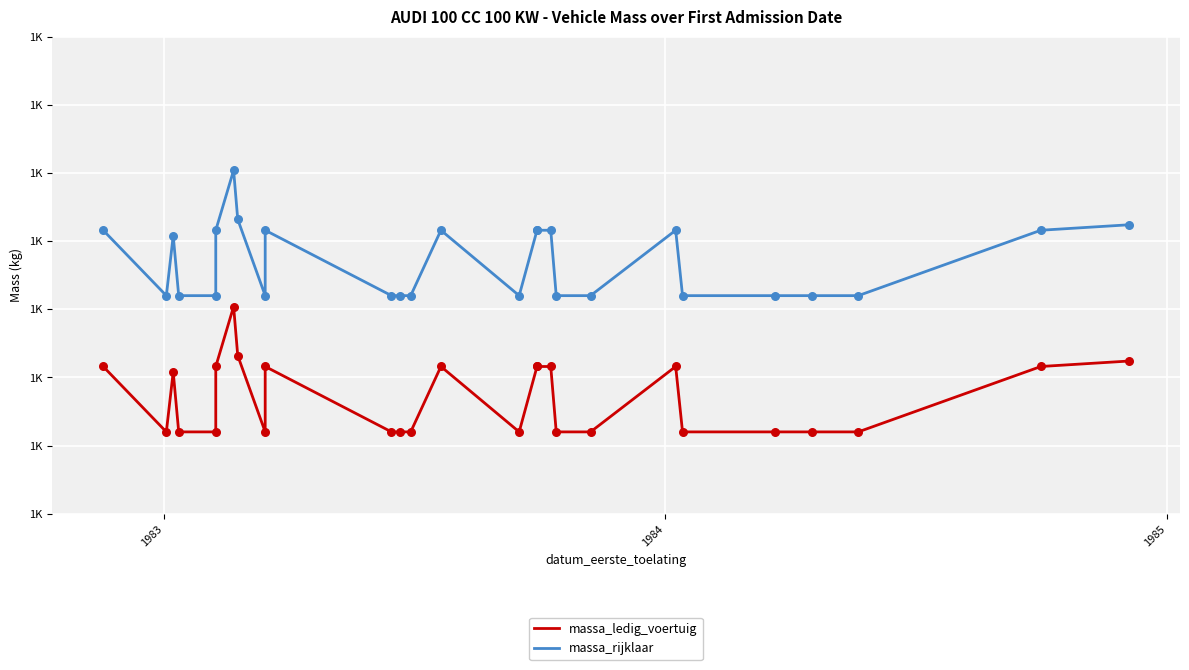

Is the value of massa_ledig_voertuig at 14 greater than the value of massa_rijklaar at 15?

No